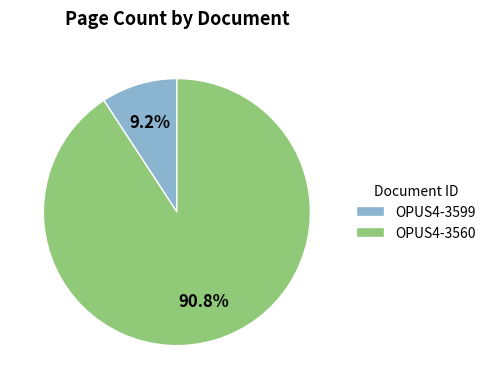

To the nearest percent, what is the combined percentage of OPUS4-3599 and OPUS4-3560?

100%